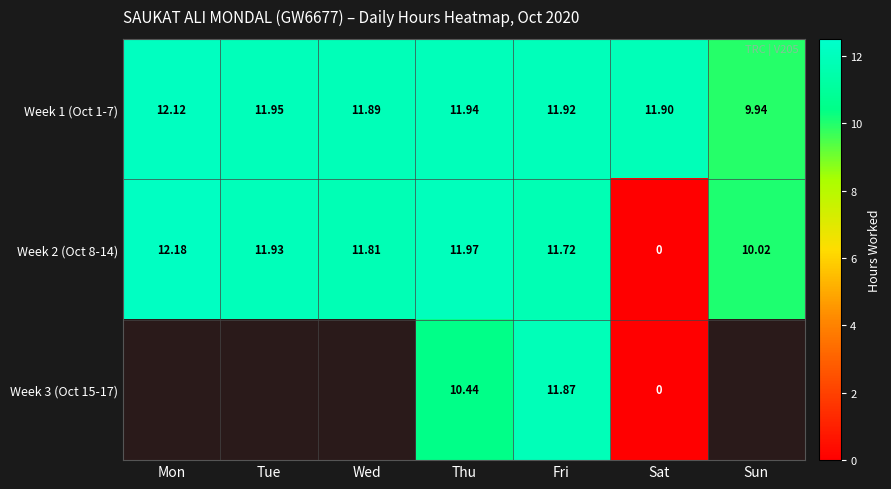

The value of Week 1 (Oct 1-7) at Sun is 9.9. True or false?

True